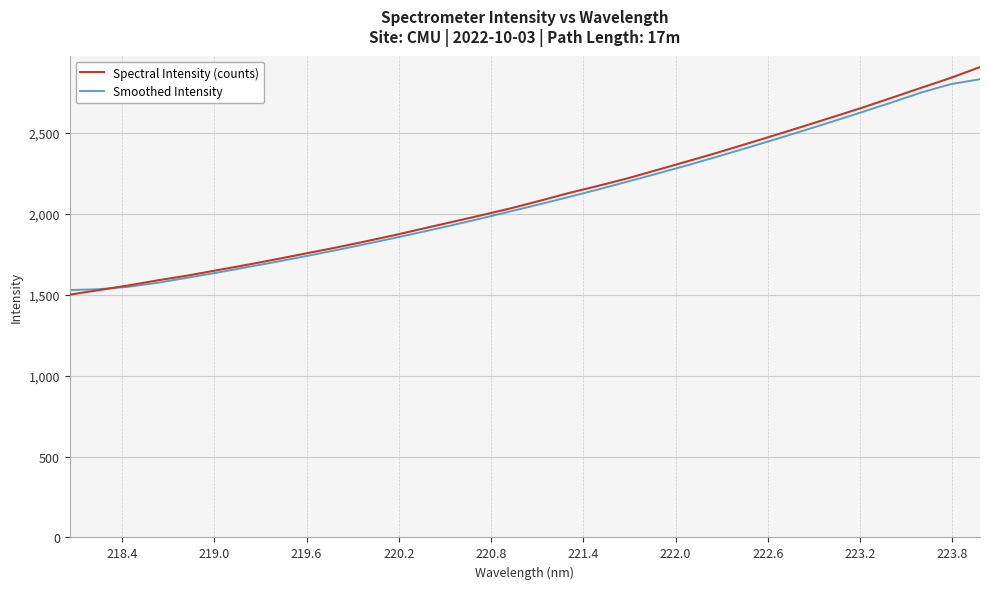

Which series has the largest range (max minus min)?

Spectral Intensity (counts)